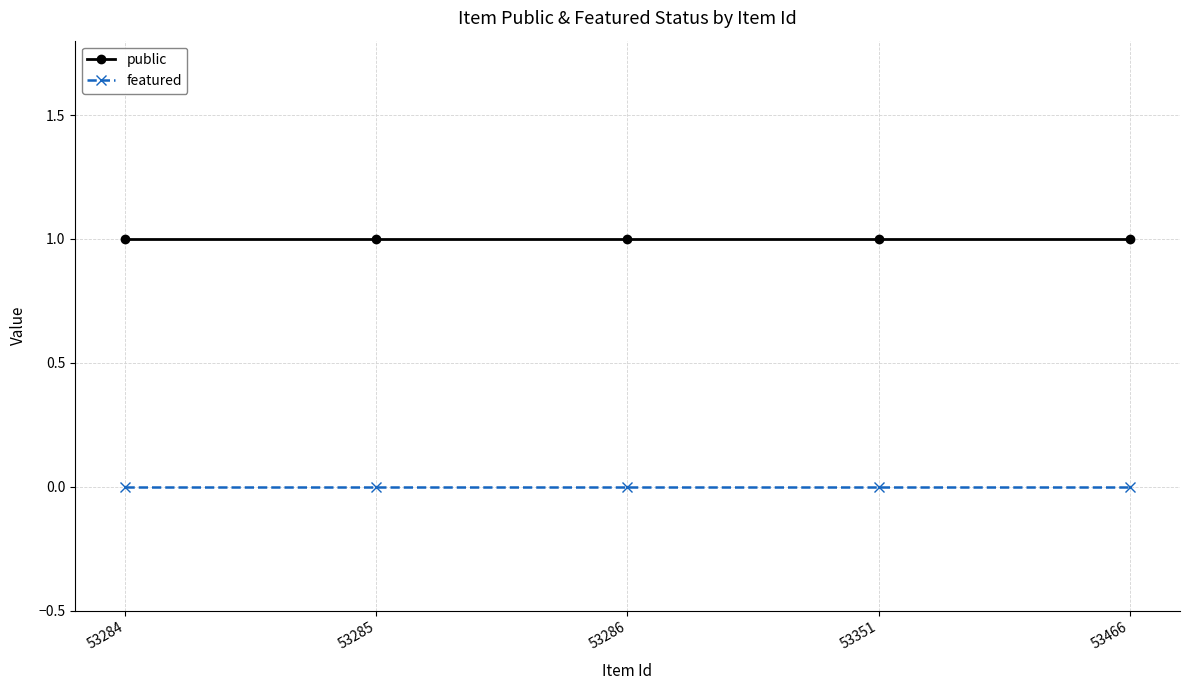

Rank the series by their average value, from lowest to highest.

featured, public